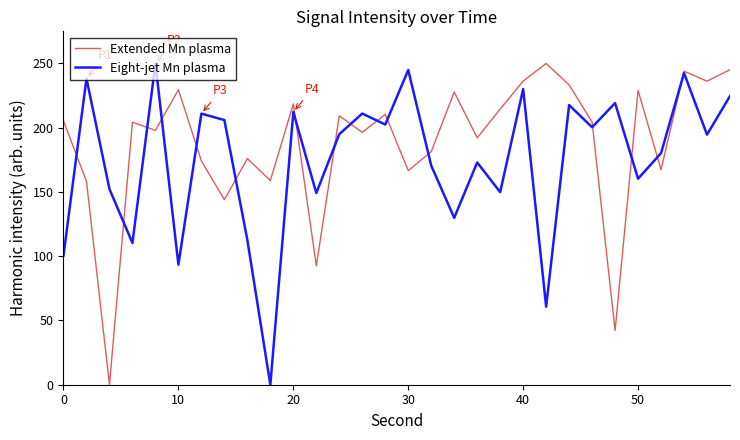

Which series has the largest total across all categories?

Extended Mn plasma